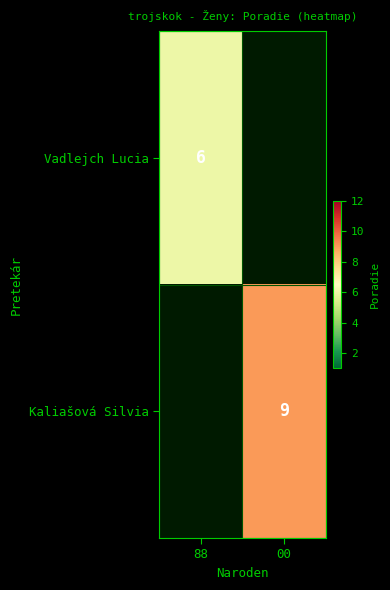

Is it true that Vadlejch Lucia equals 9 at 88?

False